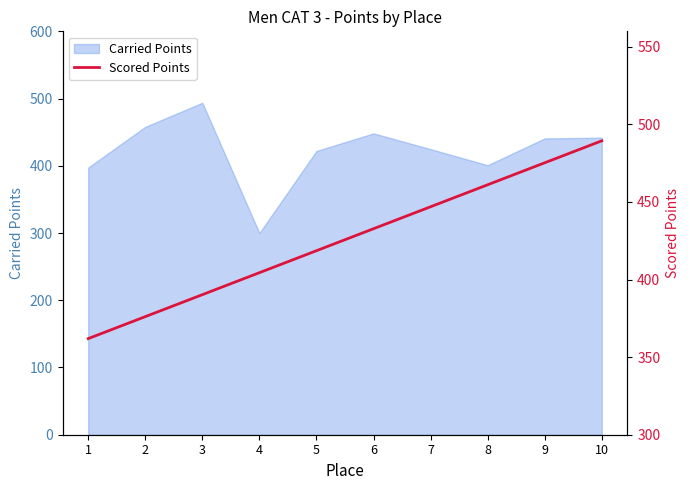

What is the minimum value for Carried Points?

300.0